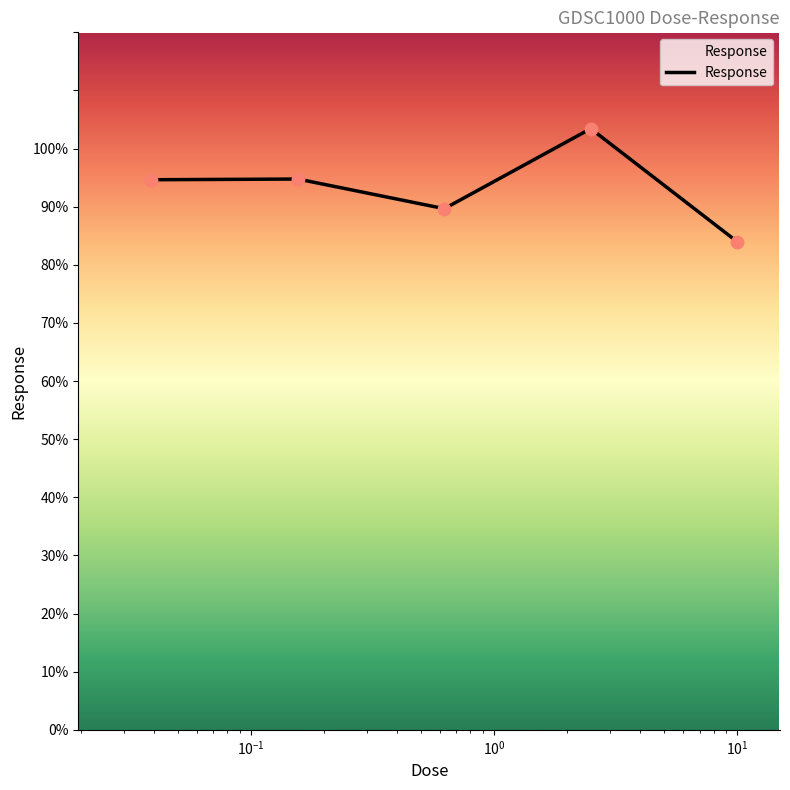

What is the smallest value displayed?

84.0